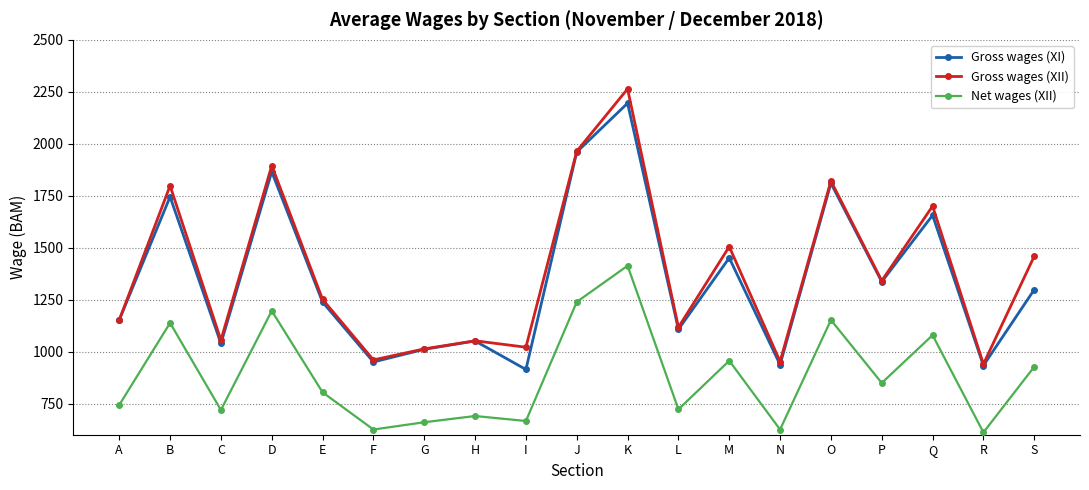

What is the value of the Gross wages (XI) point at the 12th from the left?

1107